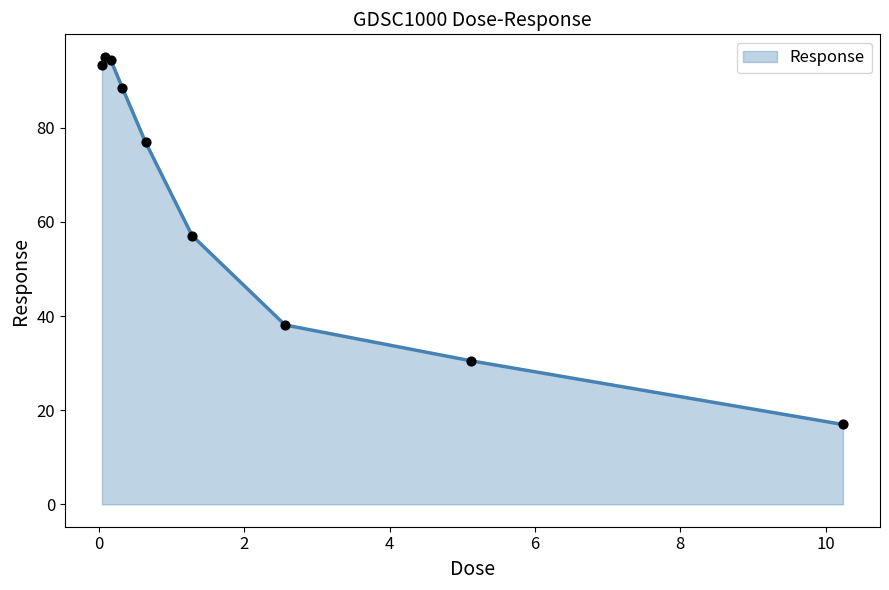

What is the difference between the maximum and minimum values?

78.1